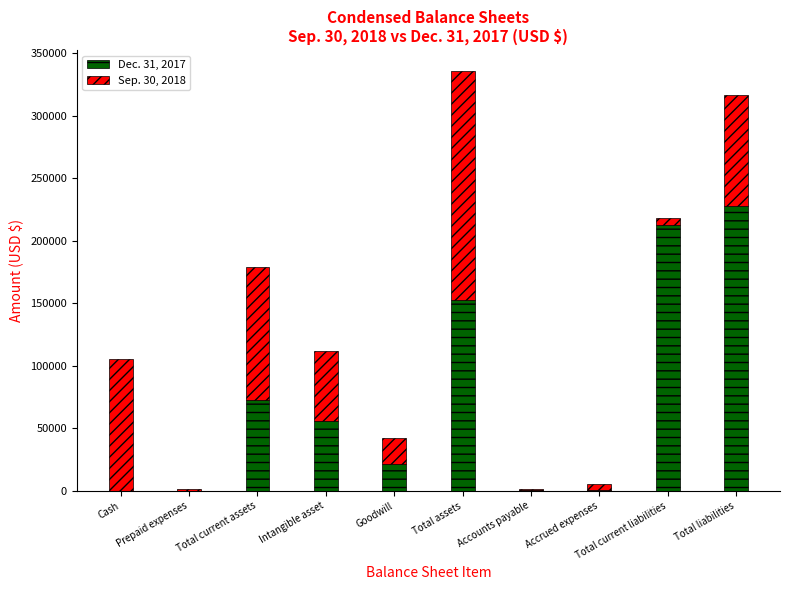

At which label does Dec. 31, 2017 reach its peak?

Total liabilities